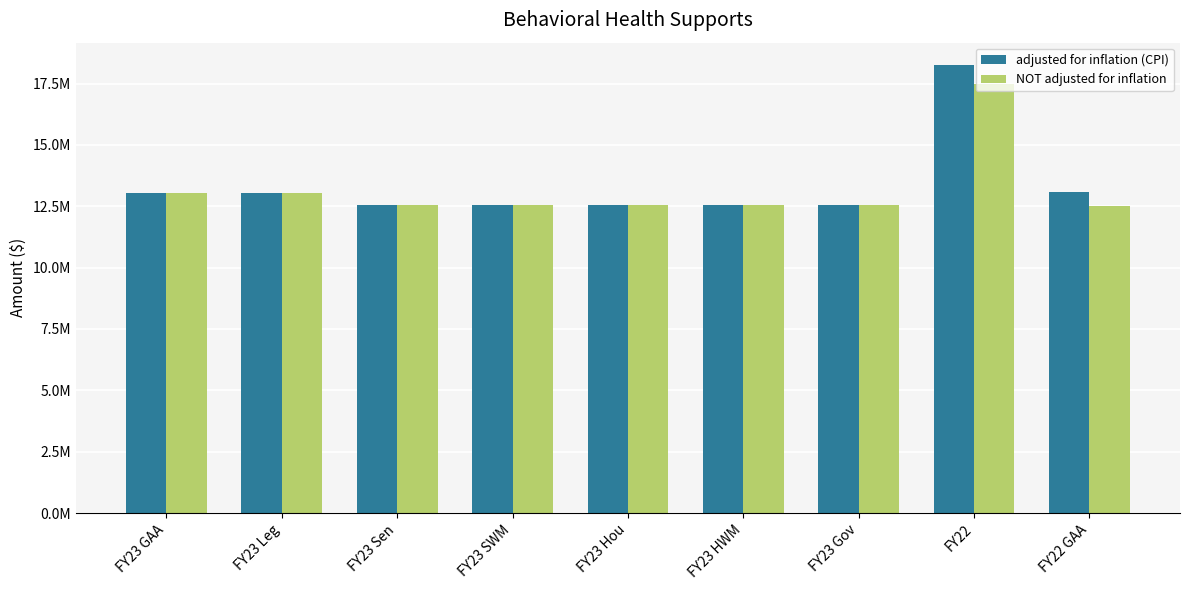

Reading right to left, extract all data points from this chart.

adjusted for inflation (CPI): 13074161	18256045	12533530	12533530	12533530	12533530	12533530	13033530	13033530
NOT adjusted for inflation: 12532000	17499000	12533530	12533530	12533530	12533530	12533530	13033530	13033530